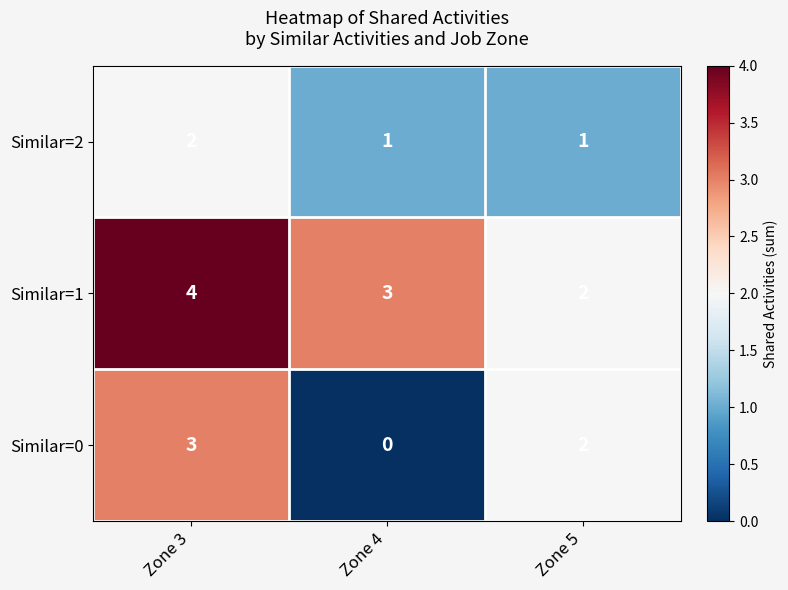

What is the sum of all Similar=1 values?

9